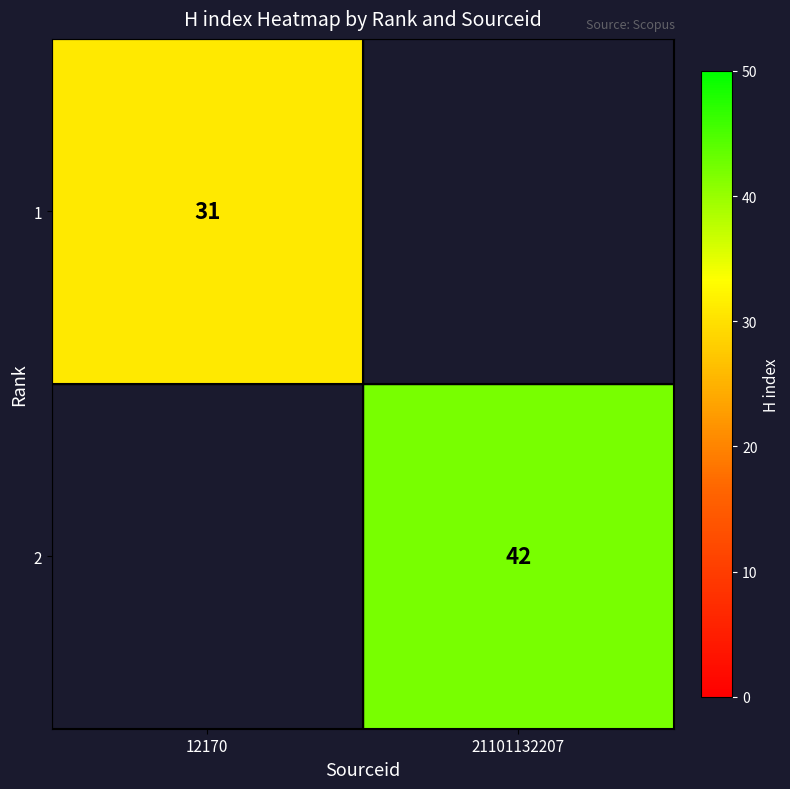

Is it true that 2 equals 67 at 21101132207?

False